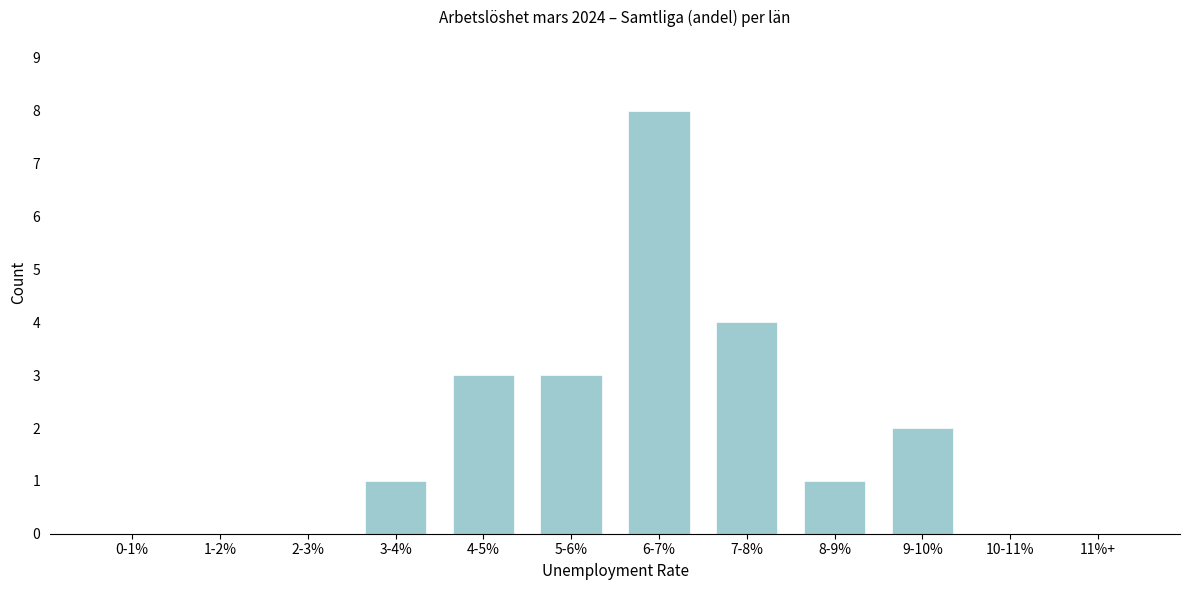

Reading left to right, transcribe all the data shown in this chart.

0-1%=0	1-2%=0	2-3%=0	3-4%=1	4-5%=3	5-6%=3	6-7%=8	7-8%=4	8-9%=1	9-10%=2	10-11%=0	11%+=0